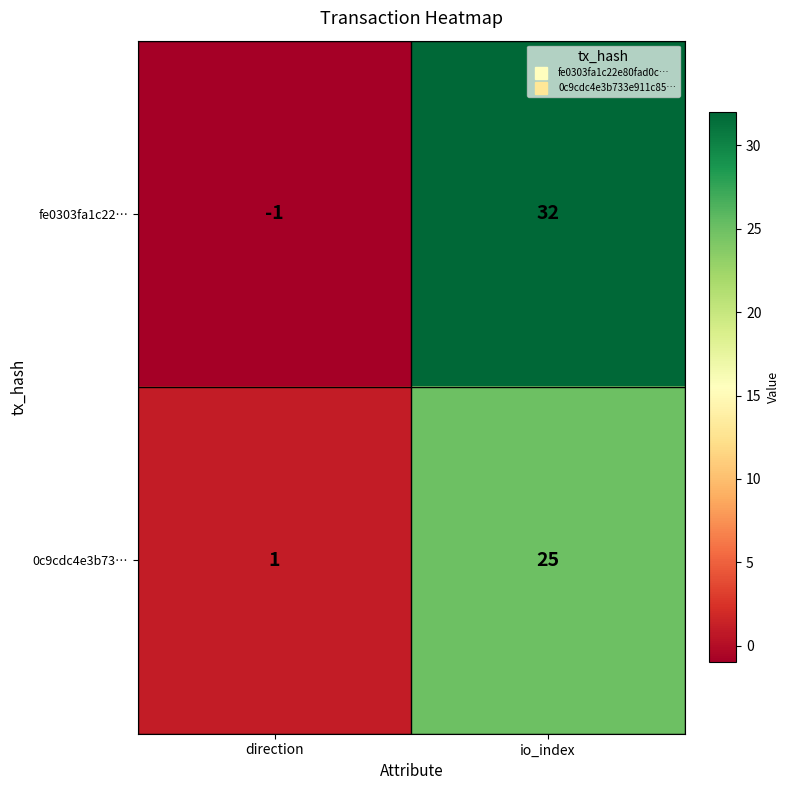

Count the number of categories in the chart.

2